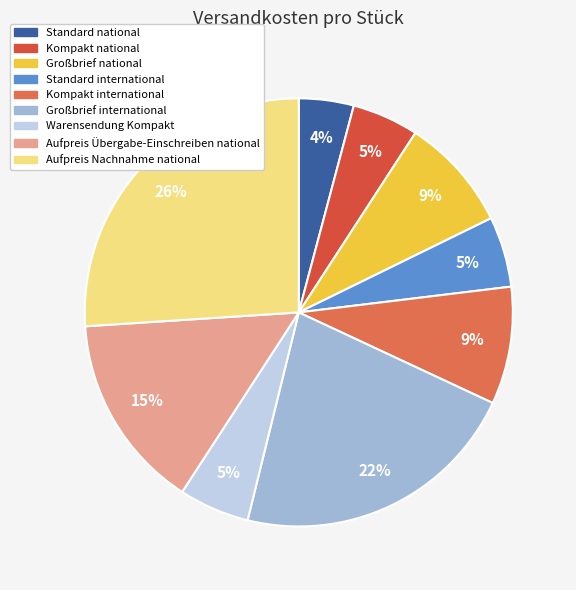

Which has a higher value, Kompakt international or Aufpreis Übergabe-Einschreiben national?

Aufpreis Übergabe-Einschreiben national